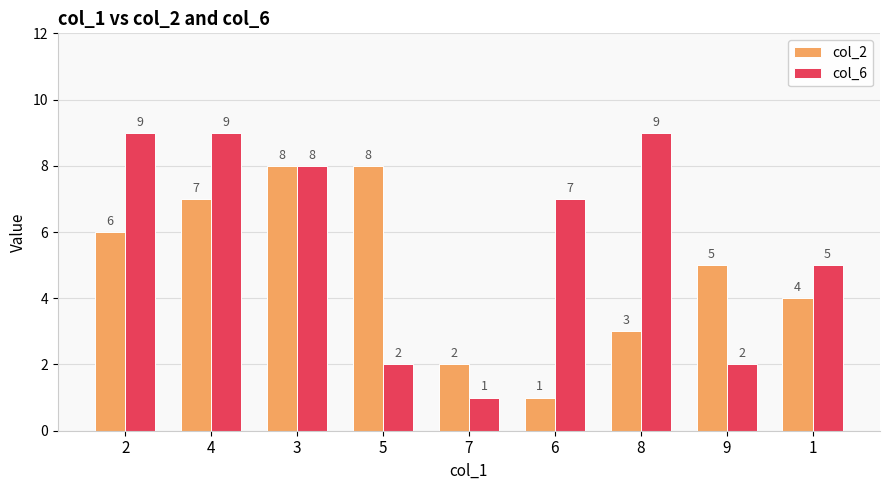

List the series in order of their overall mean, highest first.

col_6, col_2